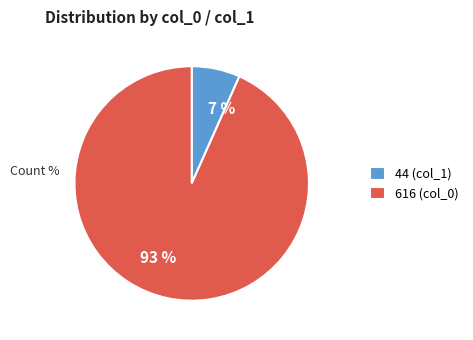

To the nearest percent, what is the combined percentage of 44 (col_1) and 616 (col_0)?

100%